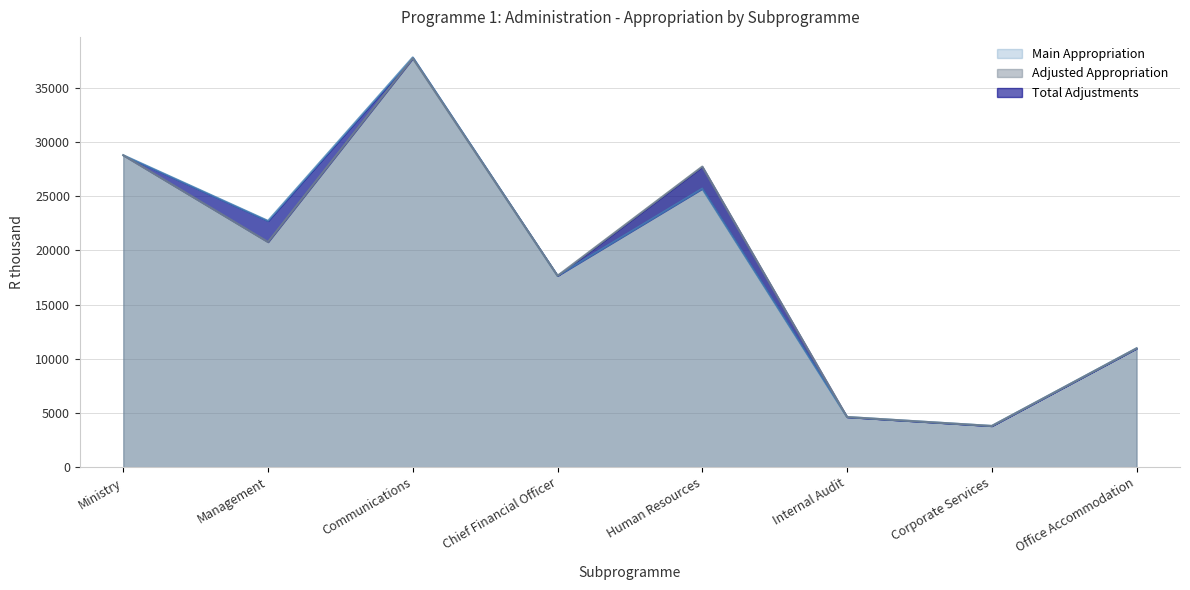

Which category has the lowest value in the Adjusted Appropriation series?

Corporate Services